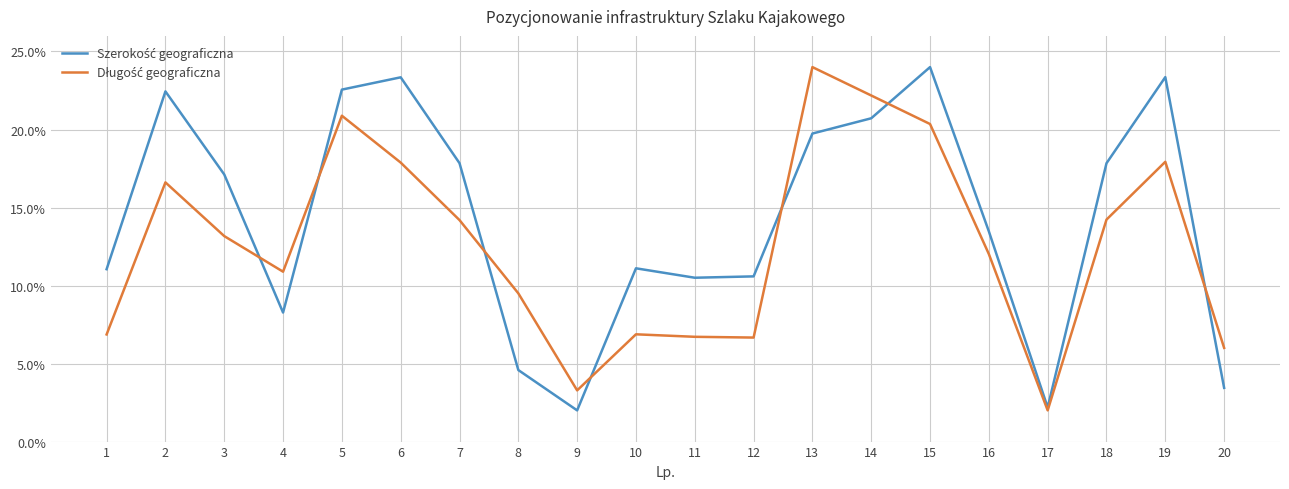

What is the minimum value shown in the chart?

2.0